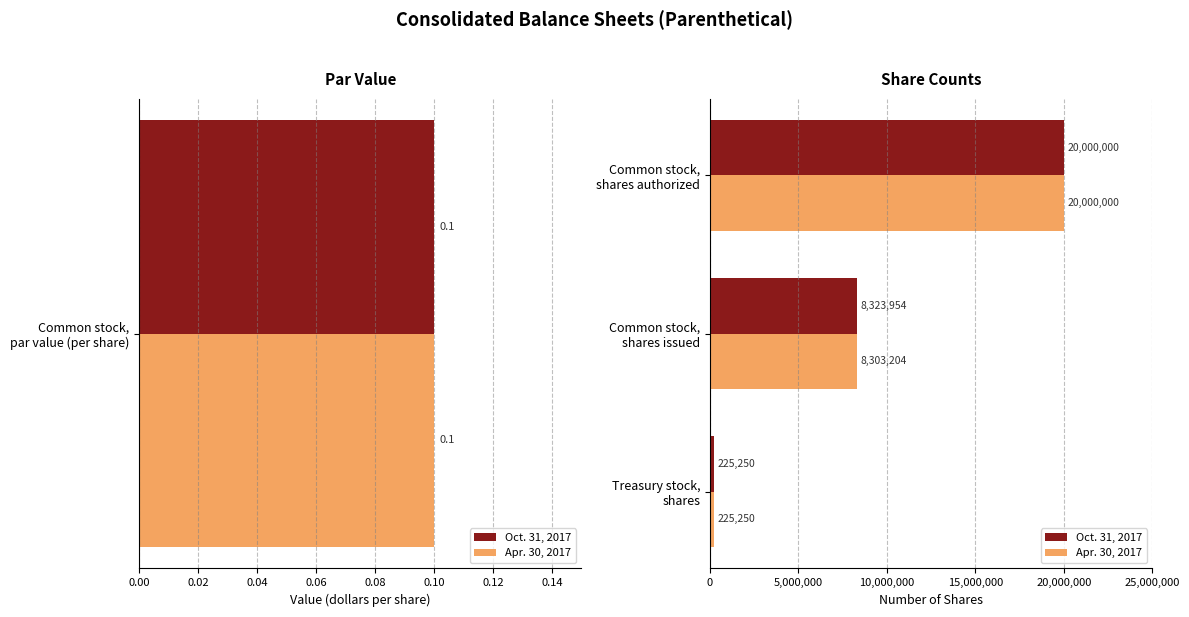

Is the value of Apr. 30, 2017 at Treasury stock, shares greater than the value of Oct. 31, 2017 at Common stock, shares issued?

No